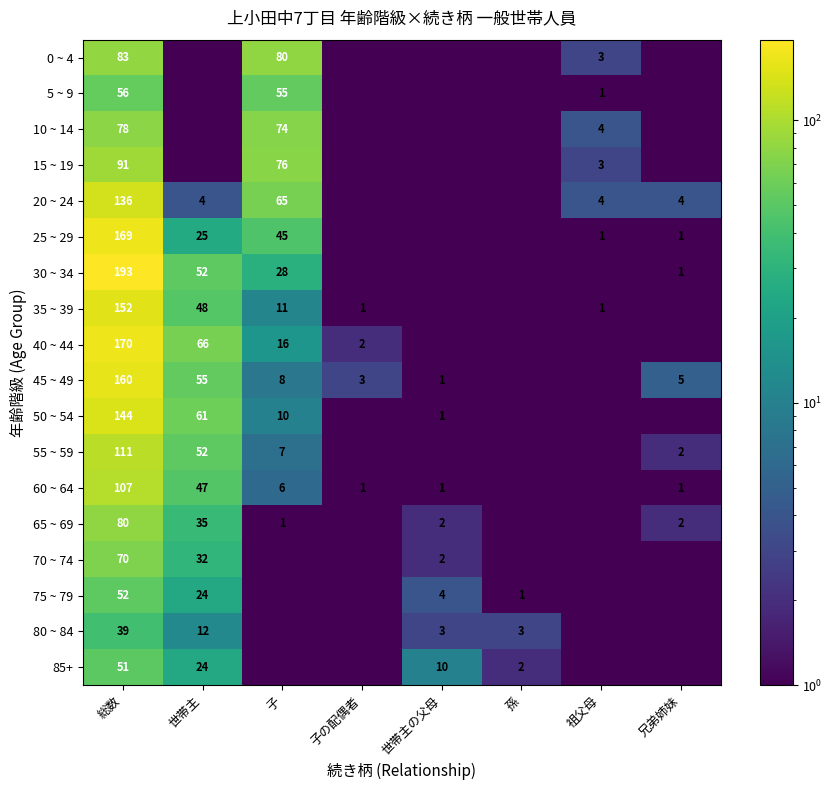

Rank the series at 総数 from highest to lowest value.

30 ~ 34, 40 ~ 44, 25 ~ 29, 45 ~ 49, 35 ~ 39, 50 ~ 54, 20 ~ 24, 55 ~ 59, 60 ~ 64, 15 ~ 19, 0 ~ 4, 65 ~ 69, 10 ~ 14, 70 ~ 74, 5 ~ 9, 75 ~ 79, 85+, 80 ~ 84